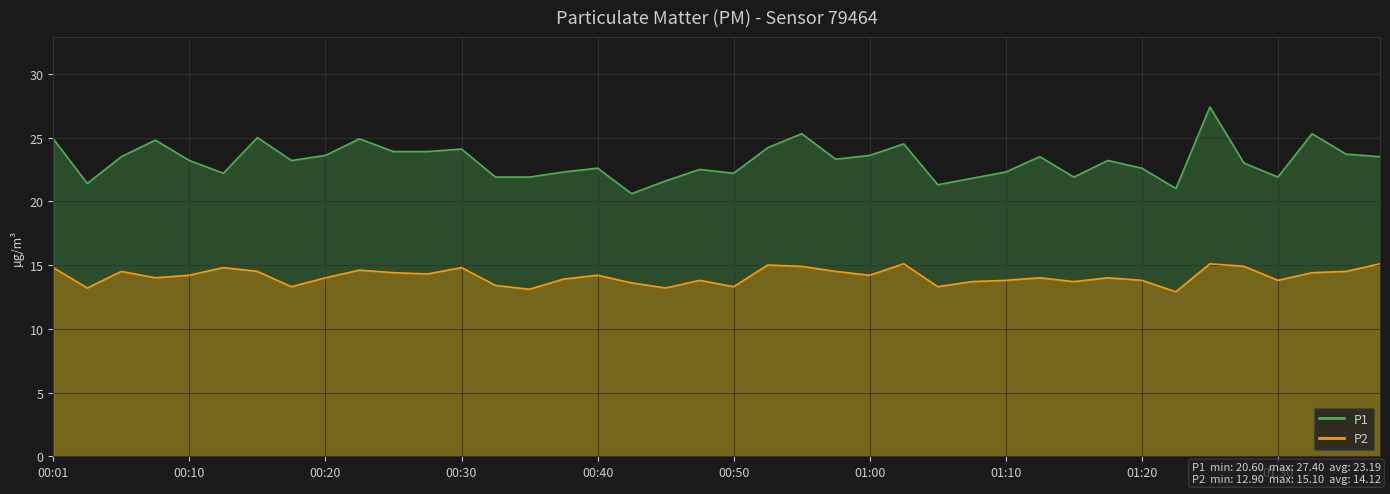

What value does the P1 series have at 01:12?

23.5